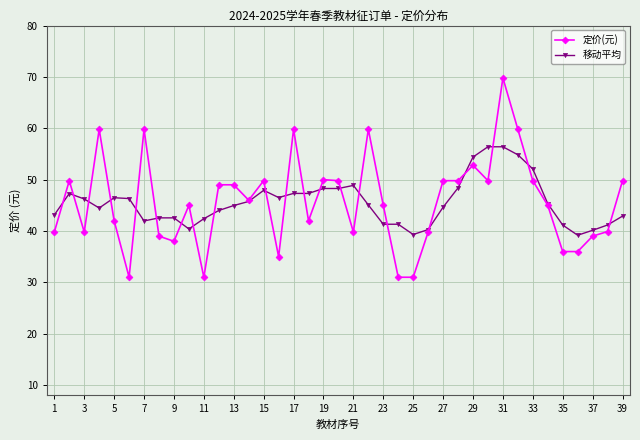

What is the difference between the second highest and minimum values in the 移动平均 series?

17.2